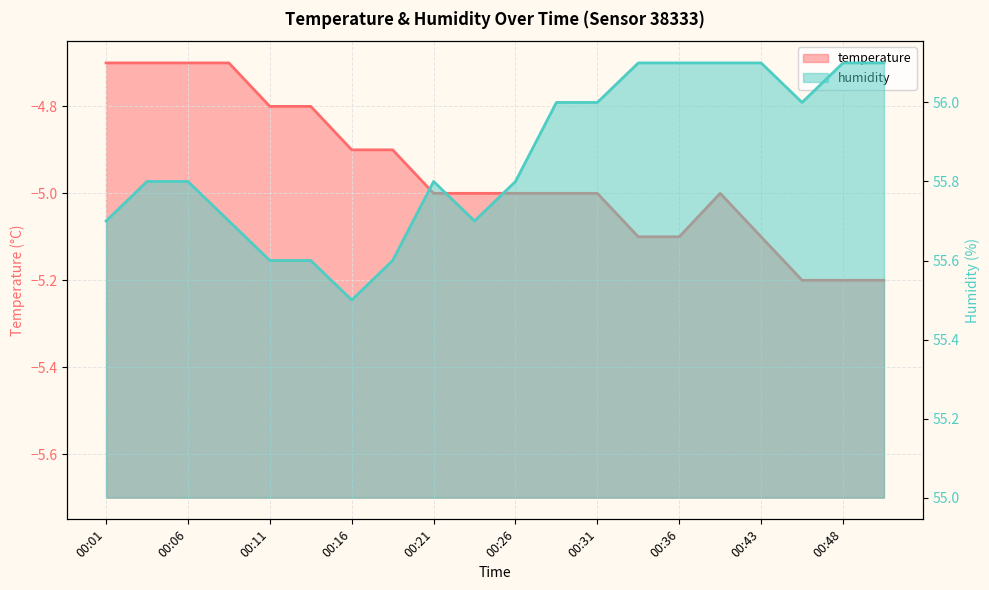

Reading left to right, transcribe all the data shown in this chart.

temperature: -4.7	-4.7	-4.7	-4.7	-4.8	-4.8	-4.9	-4.9	-5.0	-5.0	-5.0	-5.0	-5.0	-5.1	-5.1	-5.0	-5.1	-5.2	-5.2	-5.2
humidity: 55.7	55.8	55.8	55.7	55.6	55.6	55.5	55.6	55.8	55.7	55.8	56.0	56.0	56.1	56.1	56.1	56.1	56.0	56.1	56.1